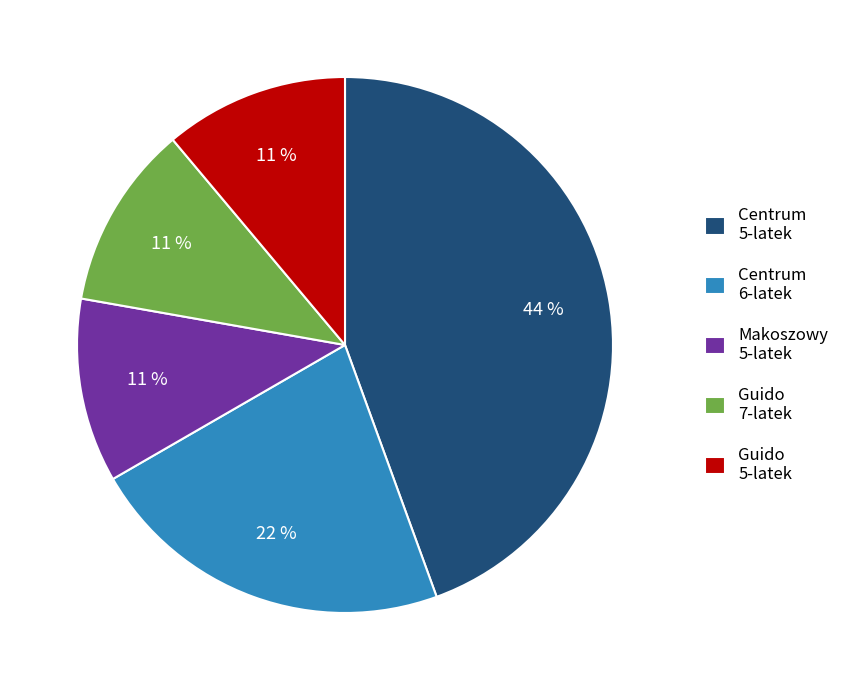

Which slice is the largest?

Centrum 5-latek